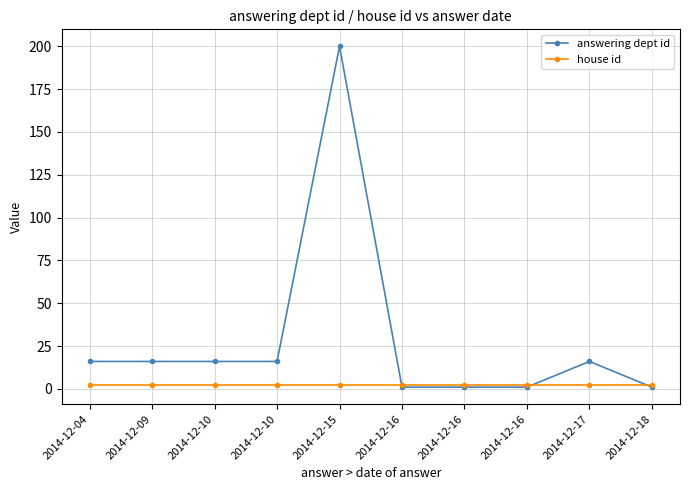

What is the spread (max minus min) of values at 2014-12-04?

14